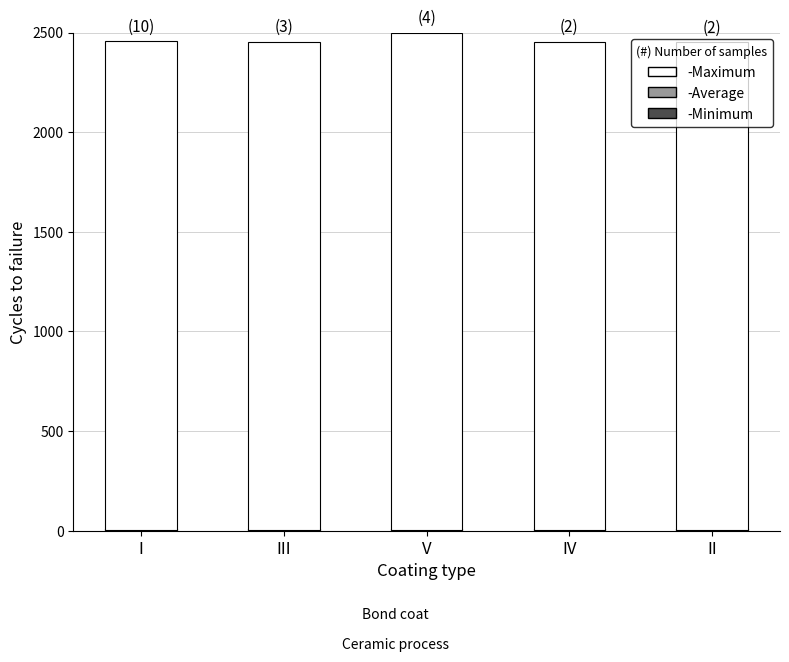

Between IV and II, which is larger?

IV